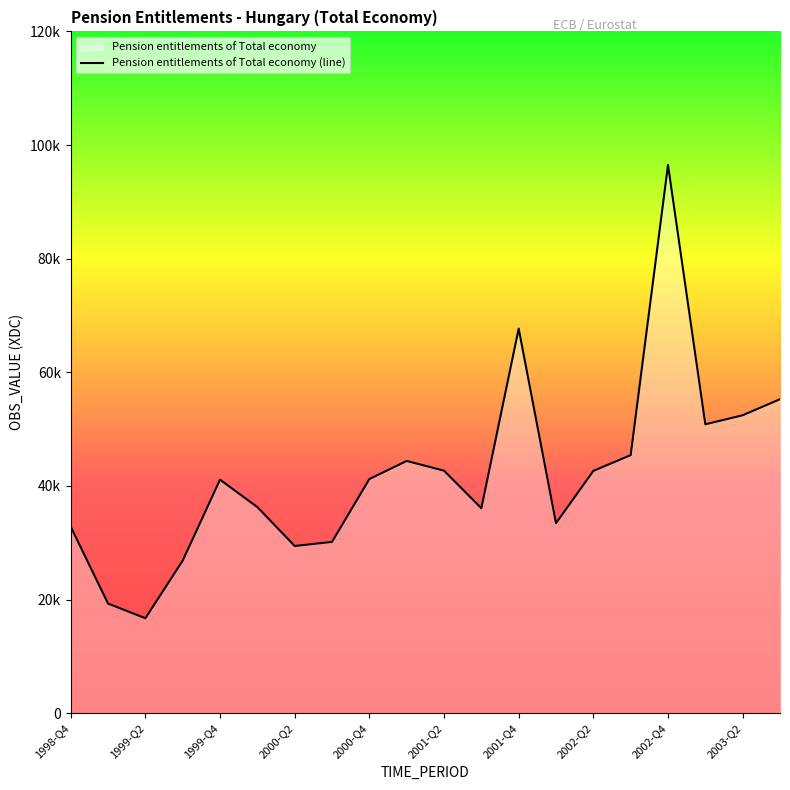

Rank the categories by value from highest to lowest.

2002-Q4, 2001-Q4, 2003-Q3, 2003-Q2, 2003-Q1, 2002-Q3, 2001-Q1, 2001-Q2, 2002-Q2, 2000-Q4, 1999-Q4, 2000-Q1, 2001-Q3, 2002-Q1, 1998-Q4, 2000-Q3, 2000-Q2, 1999-Q3, 1999-Q1, 1999-Q2